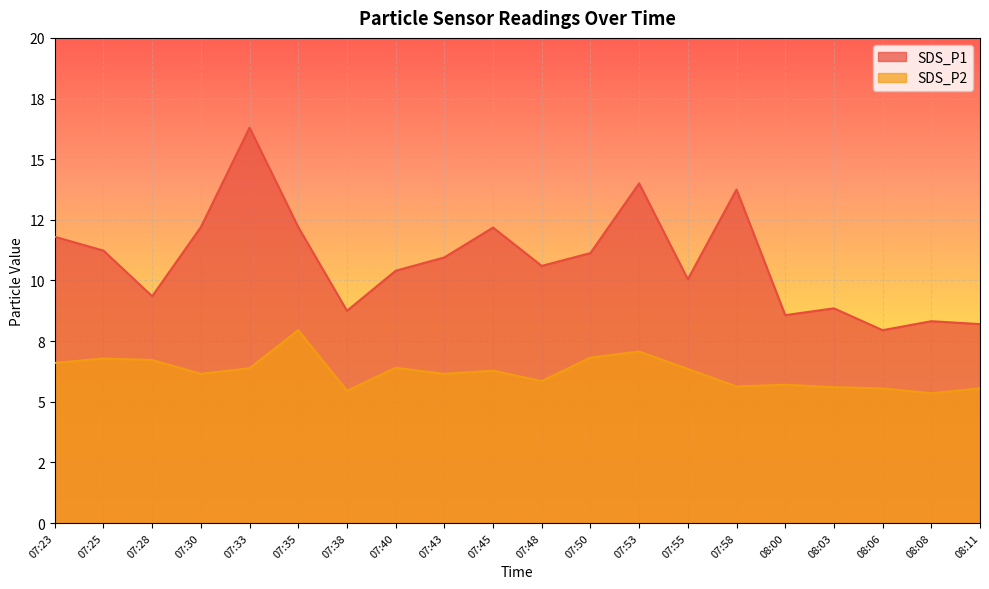

True or false: SDS_P2 and SDS_P1 intersect in this chart.

False